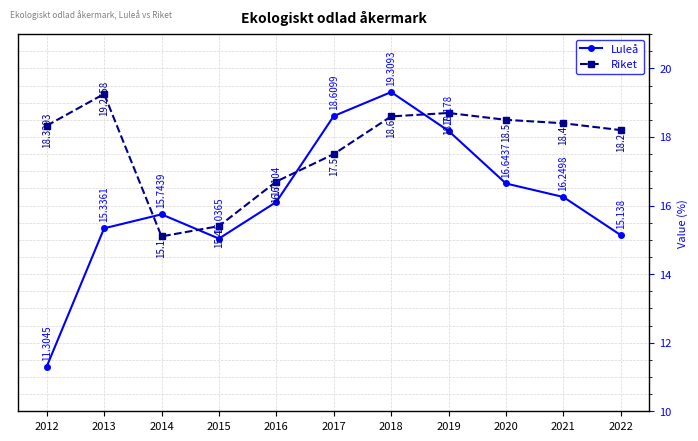

What is the difference between the second highest and minimum values in the Riket series?

3.6